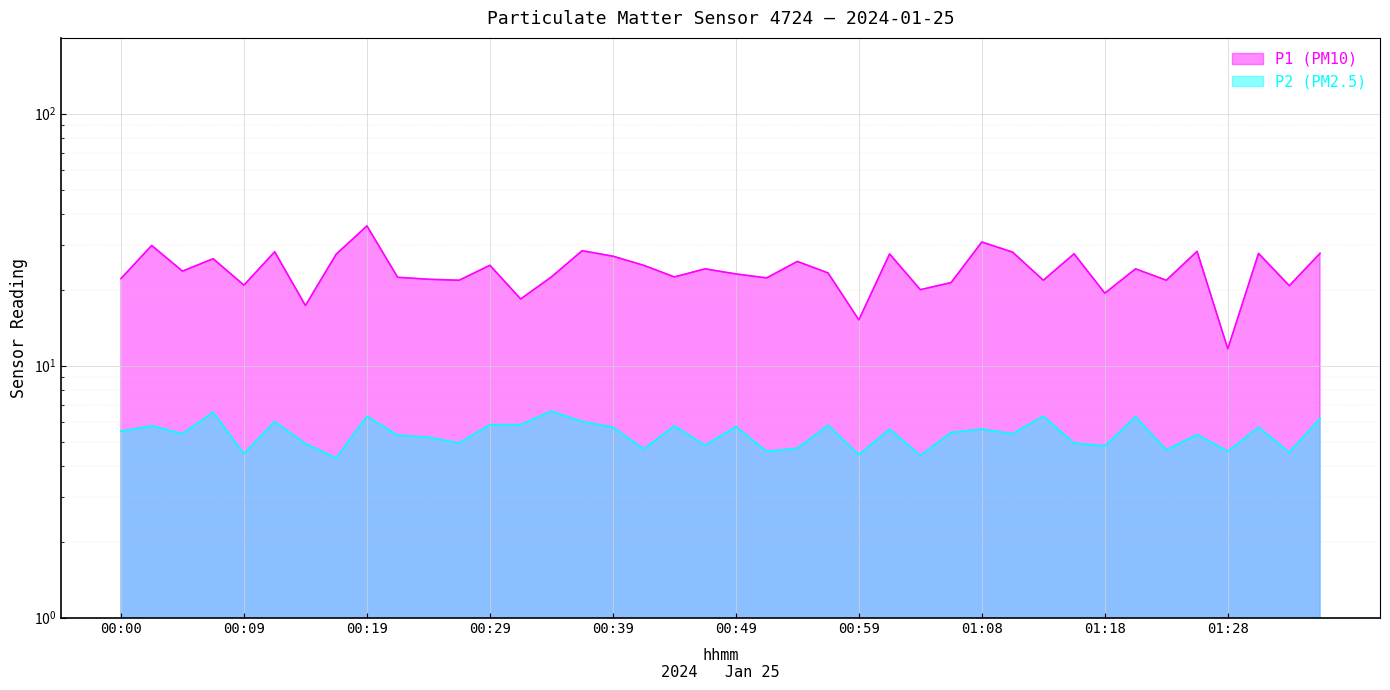

What is the sum of all P1 (PM10) values?

962.4